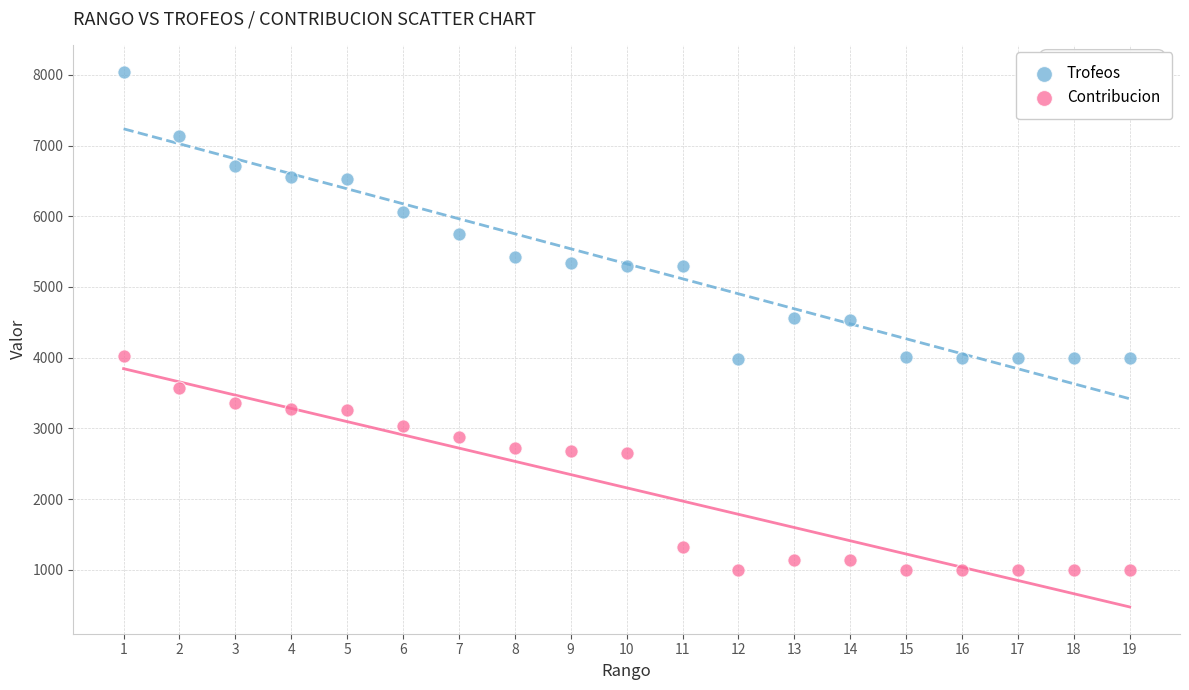

Across all data points, what is the range of Y values (max minus min)?

7053